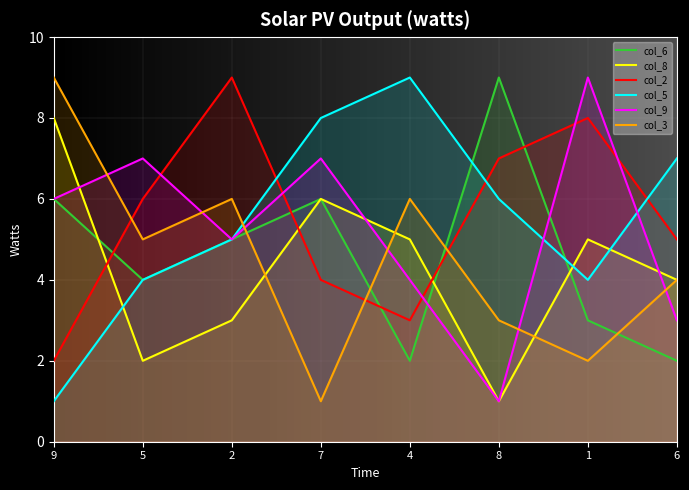

What is the value of the col_6 point at the 1st from the left?

6